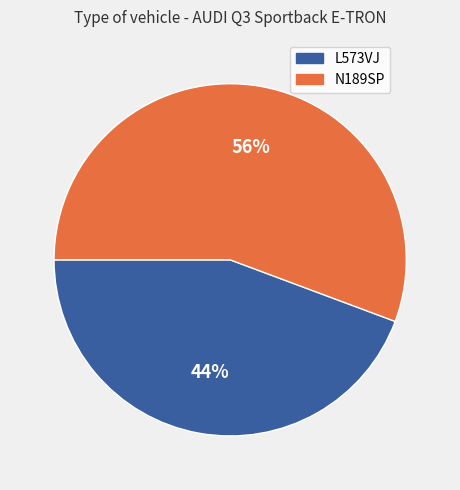

Which has a higher value, N189SP or L573VJ?

N189SP